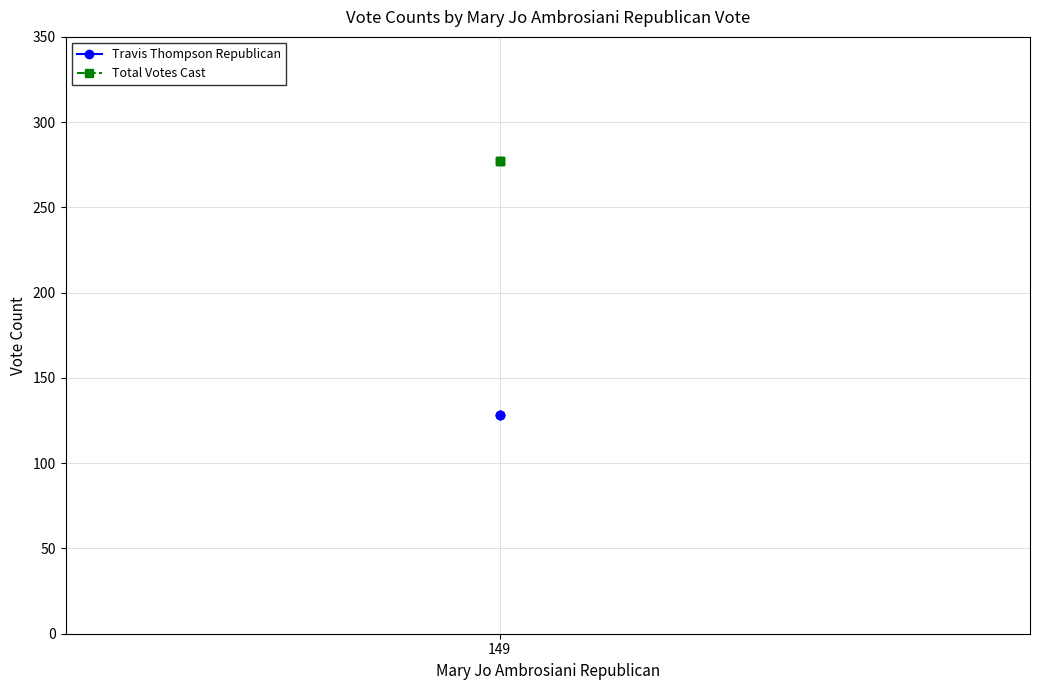

The value of Travis Thompson Republican at 149 is 128. True or false?

True